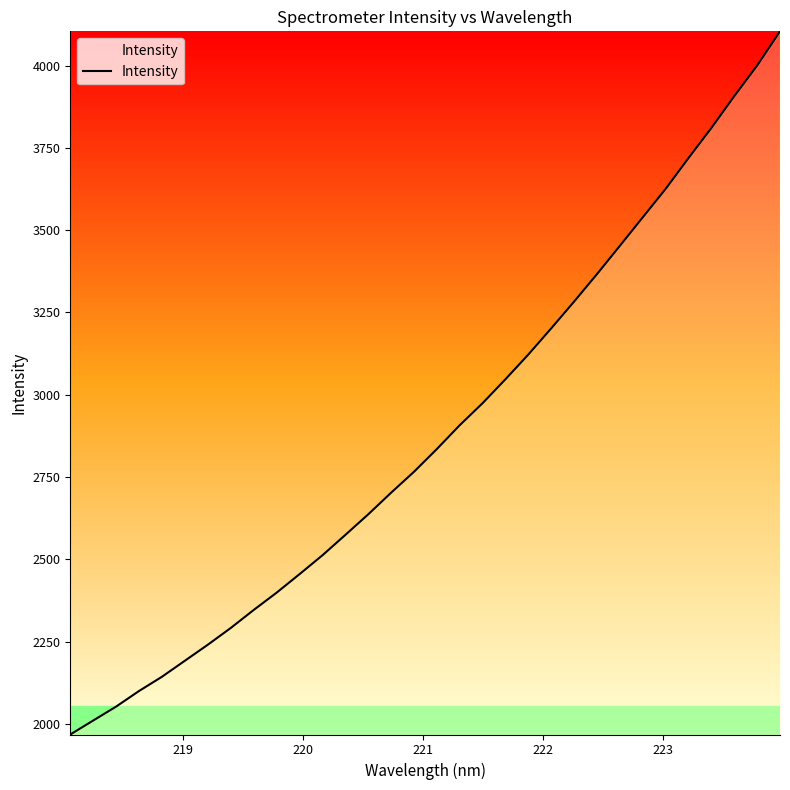

What is the minimum value shown in the chart?

1967.5